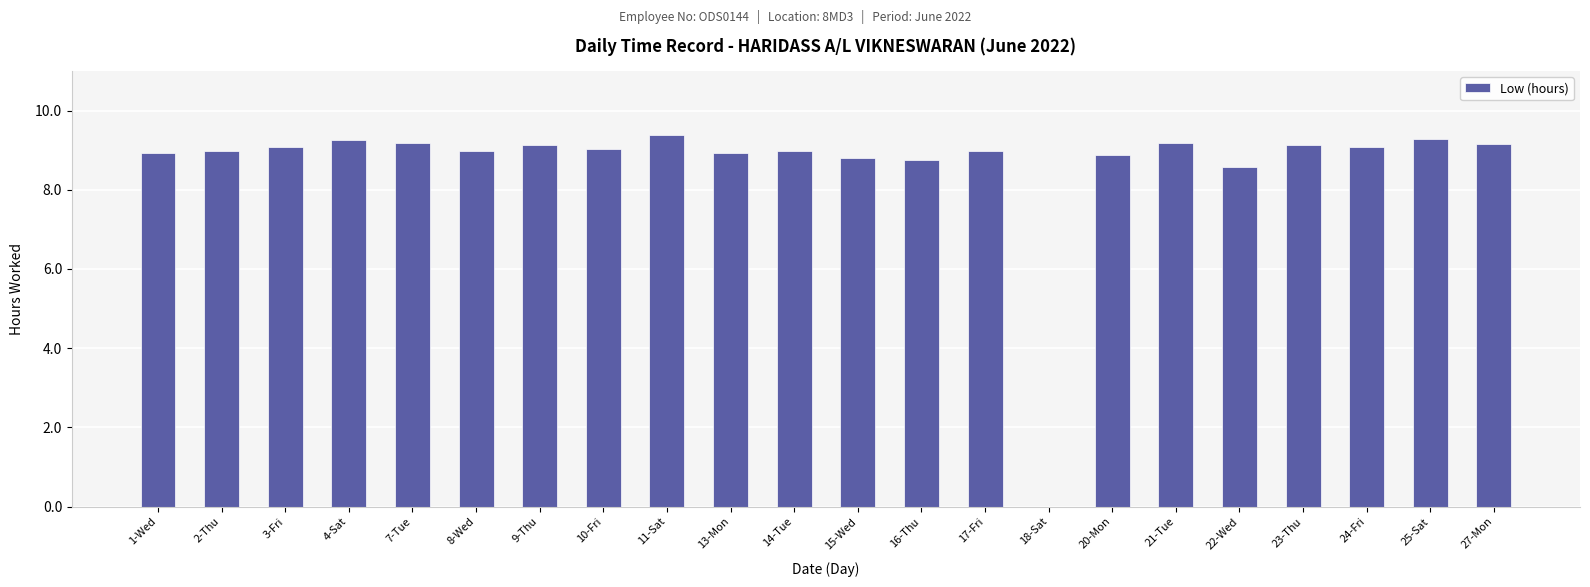

What is the ratio of the value at 17-Fri to the value at 11-Sat?

1.0